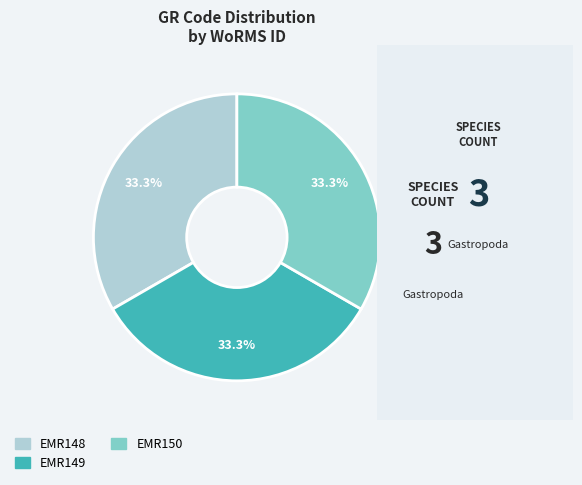

To the nearest percent, what is the combined percentage of EMR149 and EMR148?

67%